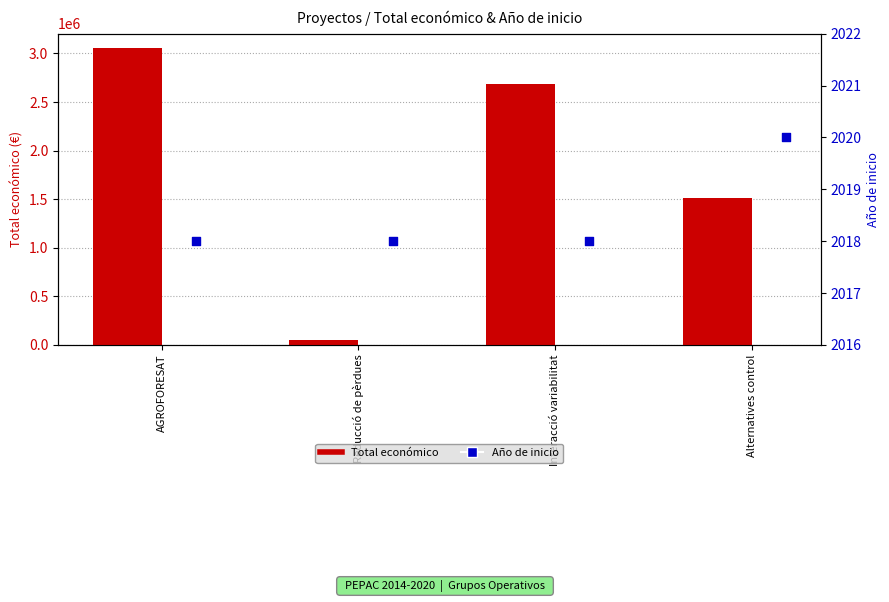

Which series has the widest spread of Y values?

Total económico